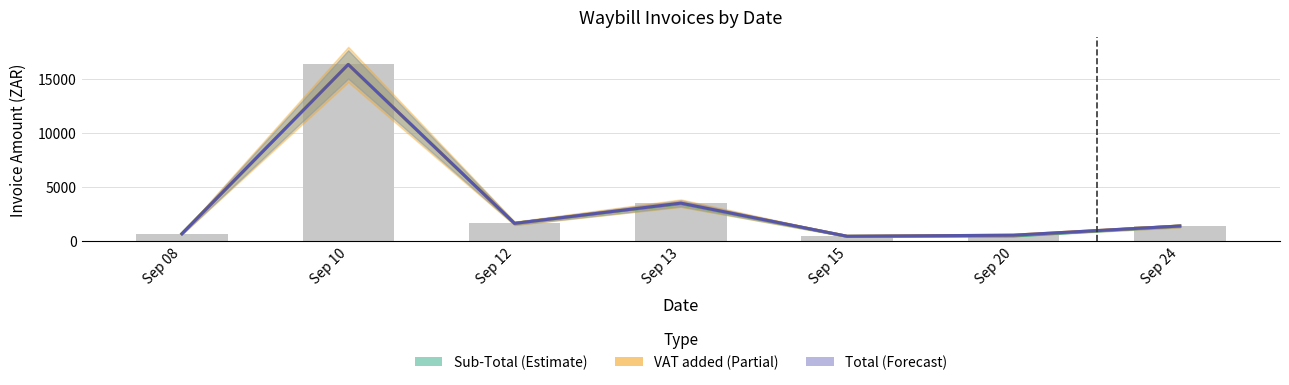

Is the value of Sub-Total (Estimate) at Sep 13 greater than the value of Total (Forecast) at Sep 15?

Yes